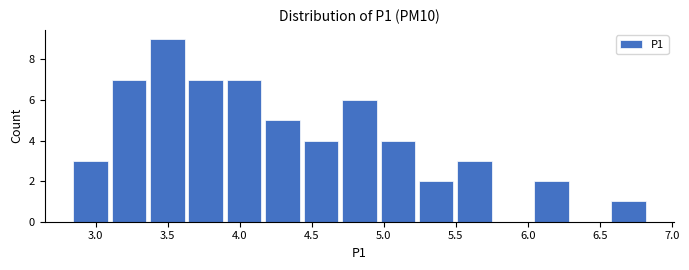

Reading left to right, list every bar in this chart as the range it spans on the x-axis followed by its height. Neither the bar edges nor the heights are printed on the chart, so give them approximately, as read against the axes.

2.85 to 3.10: 3
3.10 to 3.35: 7
3.35 to 3.65: 9
3.65 to 3.90: 7
3.90 to 4.15: 7
4.15 to 4.45: 5
4.45 to 4.70: 4
4.70 to 4.95: 6
4.95 to 5.25: 4
5.25 to 5.50: 2
5.50 to 5.75: 3
5.75 to 6.05: 0
6.05 to 6.30: 2
6.30 to 6.55: 0
6.55 to 6.85: 1